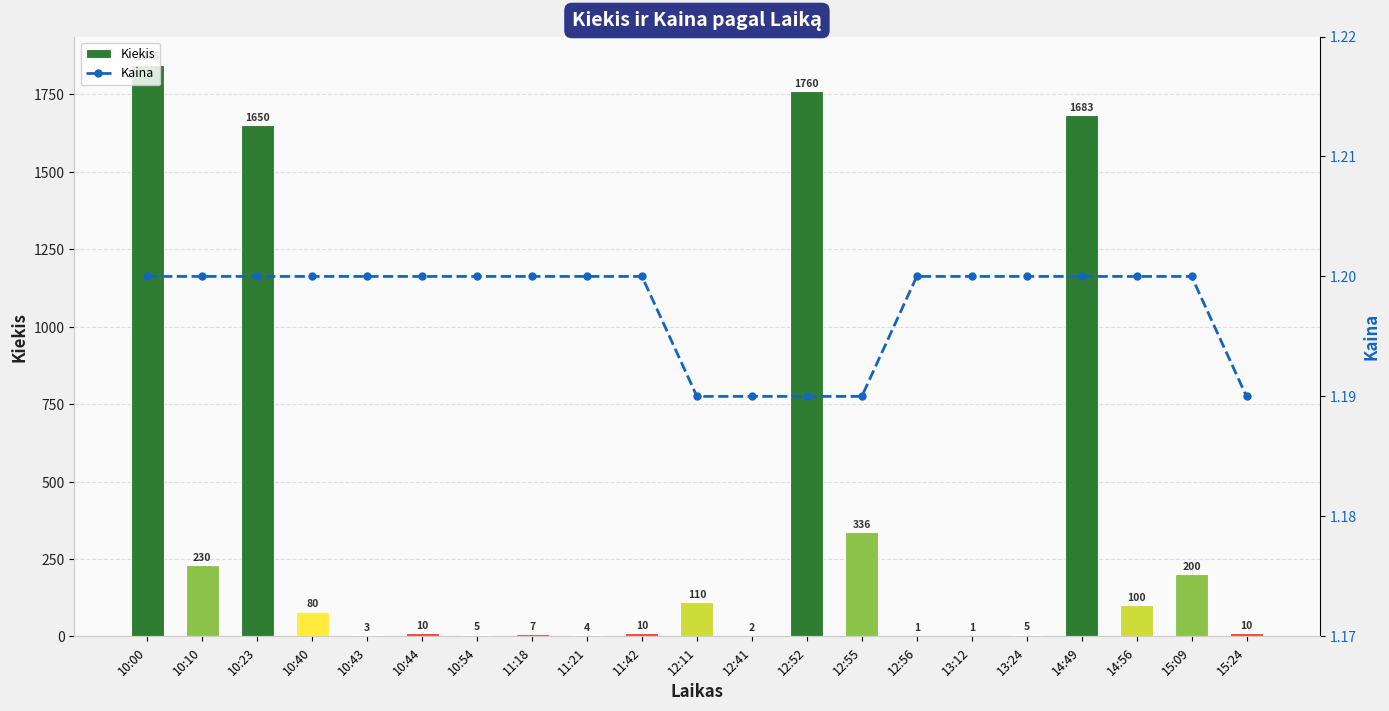

What value does the Kaina series have at 12:56?

1.2